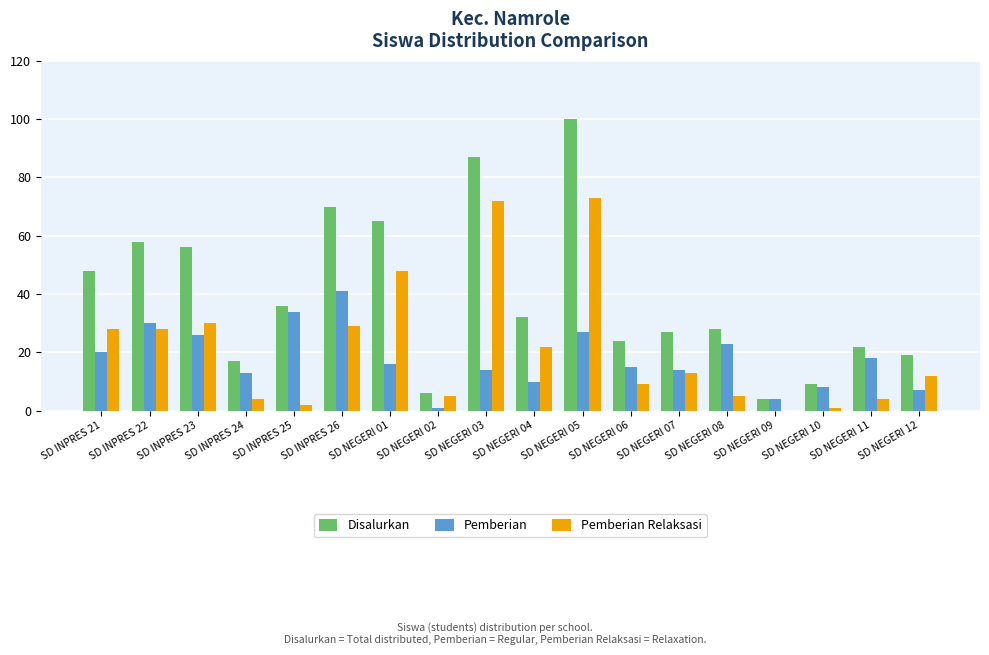

Which series has the largest total across all categories?

Disalurkan